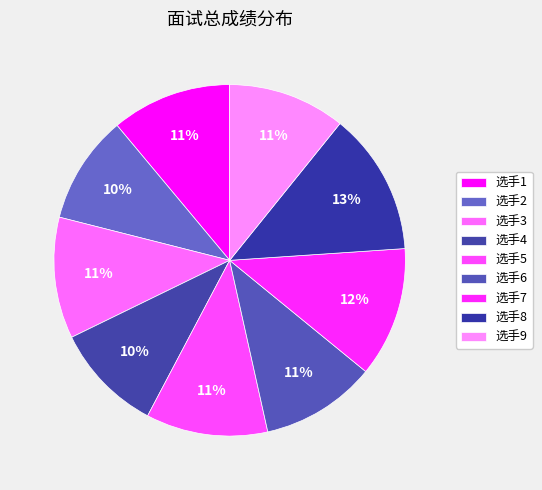

How many segments does this pie chart have?

9